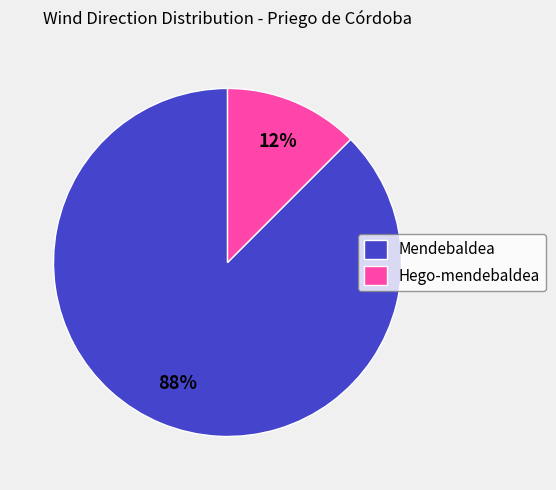

The Hego-mendebaldea slice represents 2% of the pie. True or false?

False